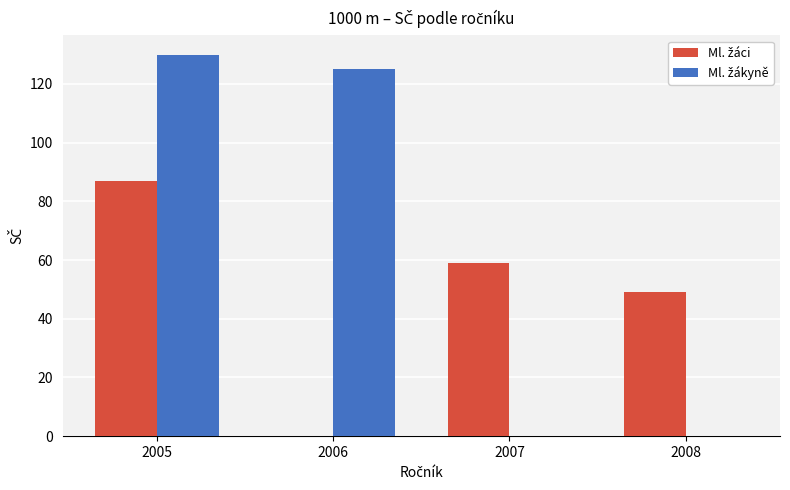

How many data points does each series have?

4